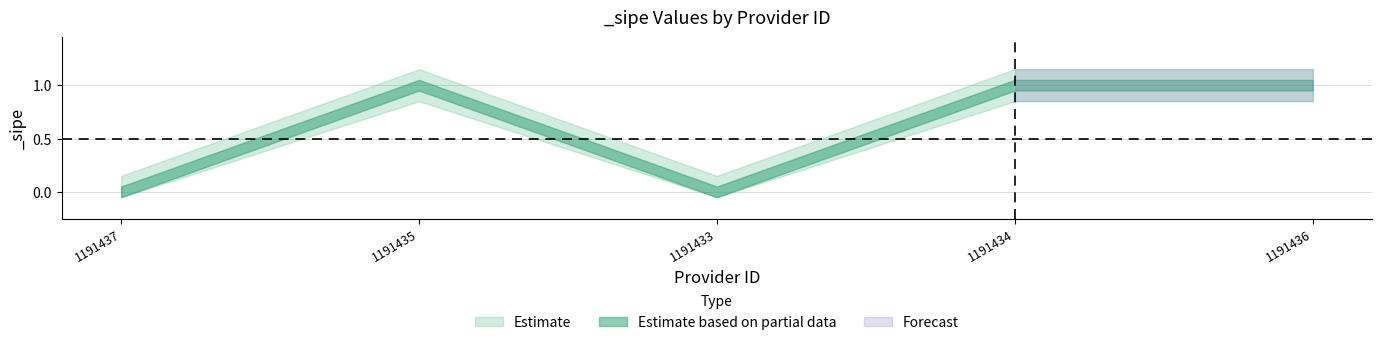

What is the difference between the maximum and second lowest values in the _sipe series?

1.0